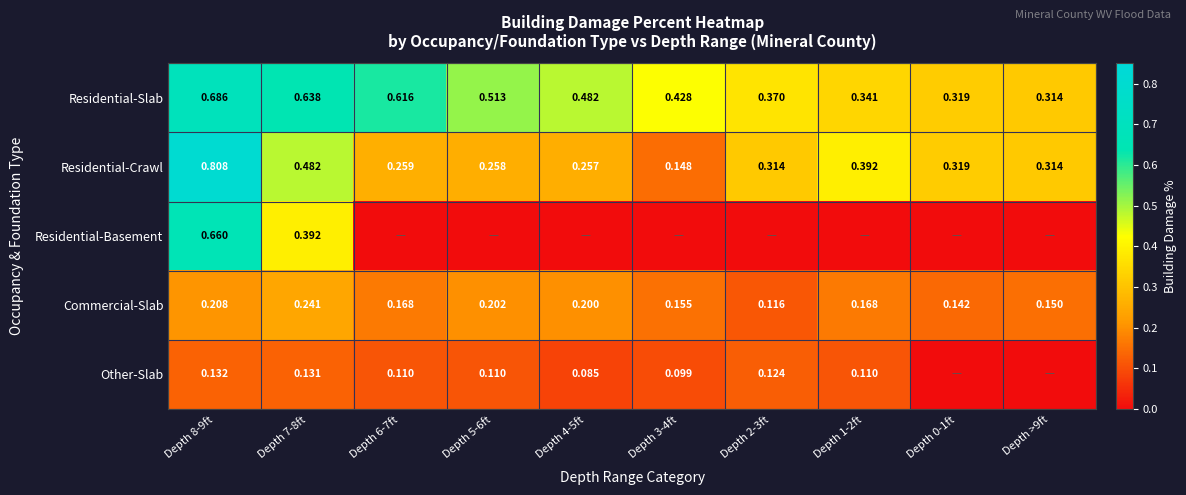

Is the value of Residential-Basement at Depth 8-9ft greater than the value of Commercial-Slab at Depth 7-8ft?

Yes